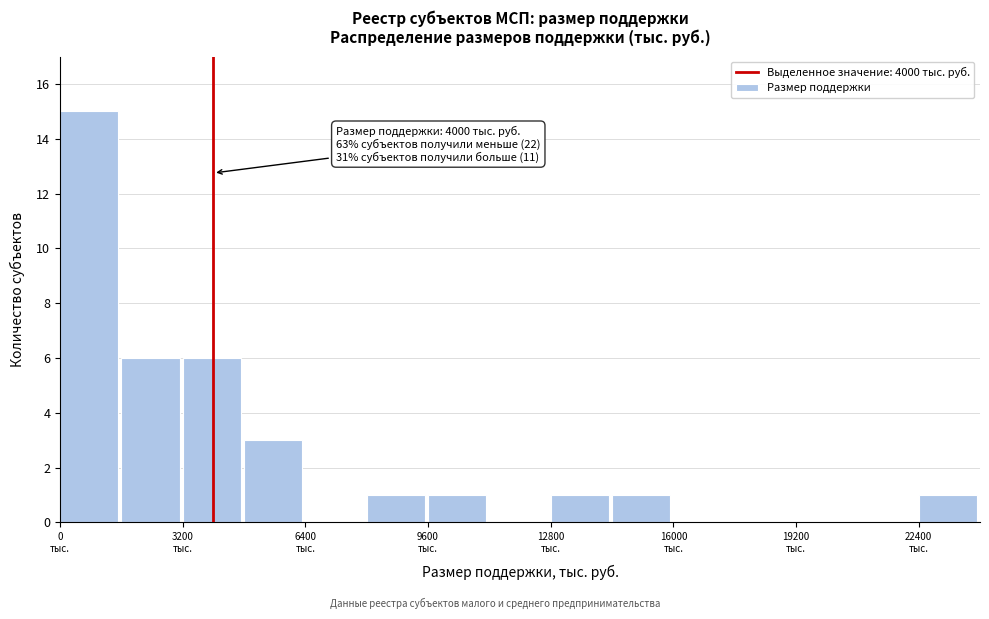

Around what value on the x-axis is the tallest bar? Give the approximate position of its centre, as read against the axis.

1000